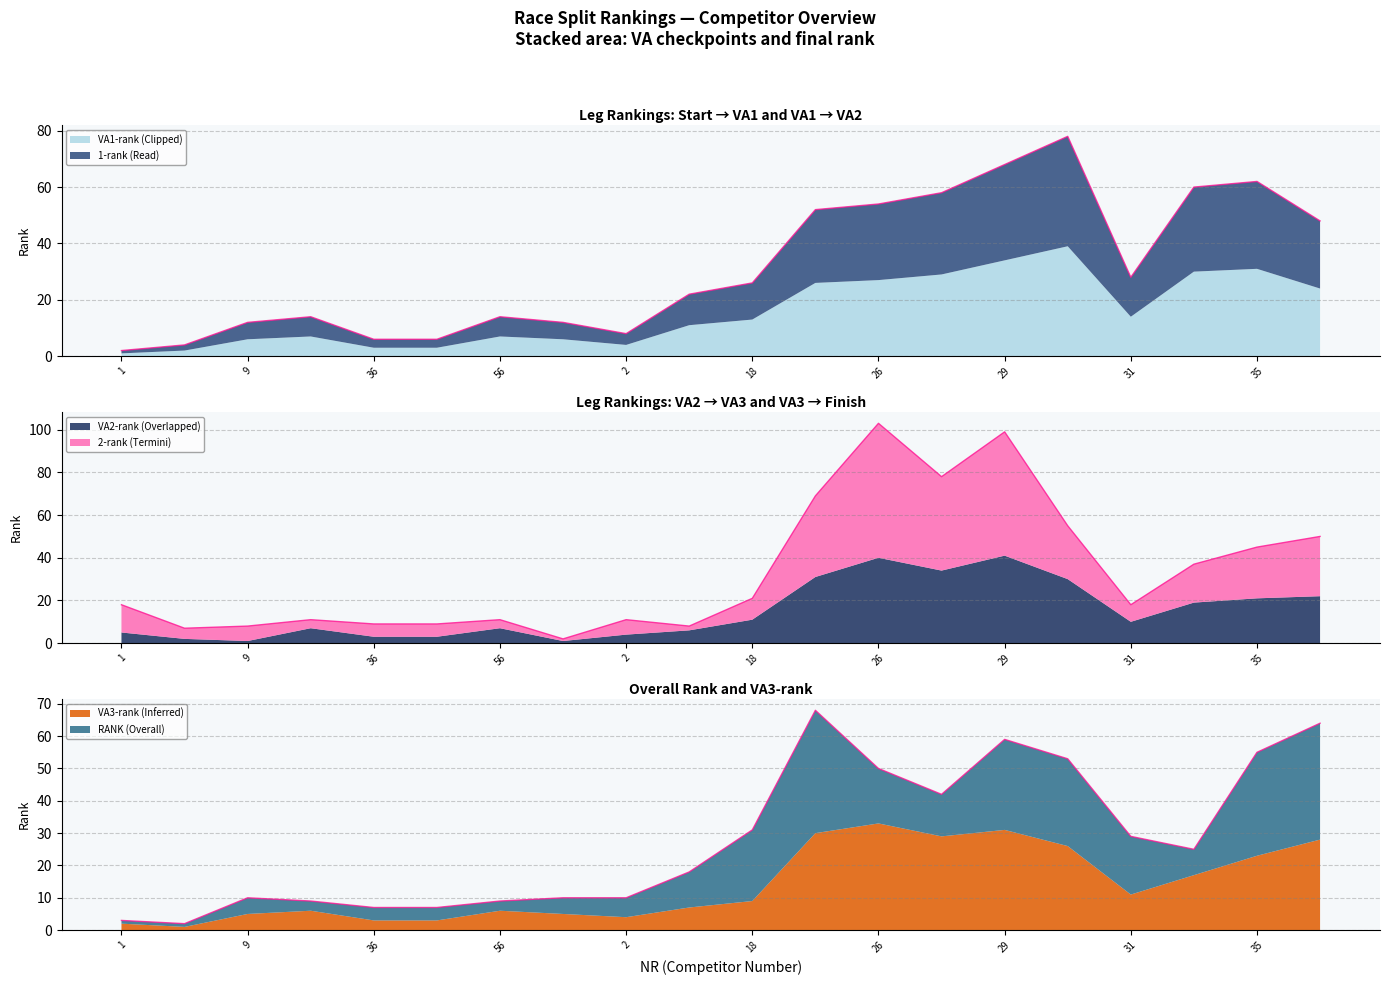

What is the average value of the RANK series?

14